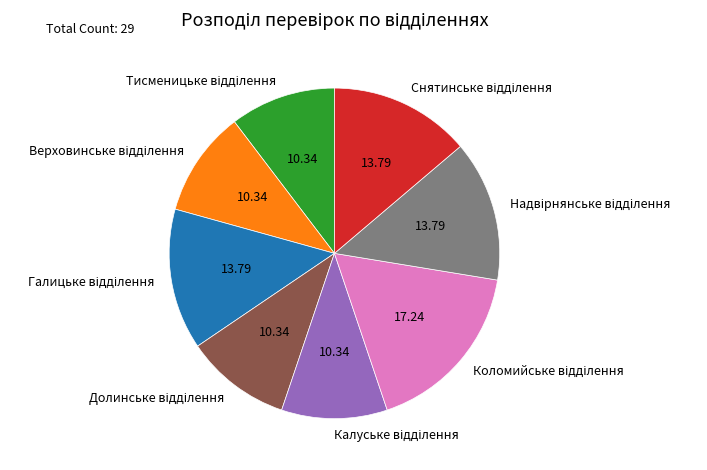

Count the number of slices in the pie.

8